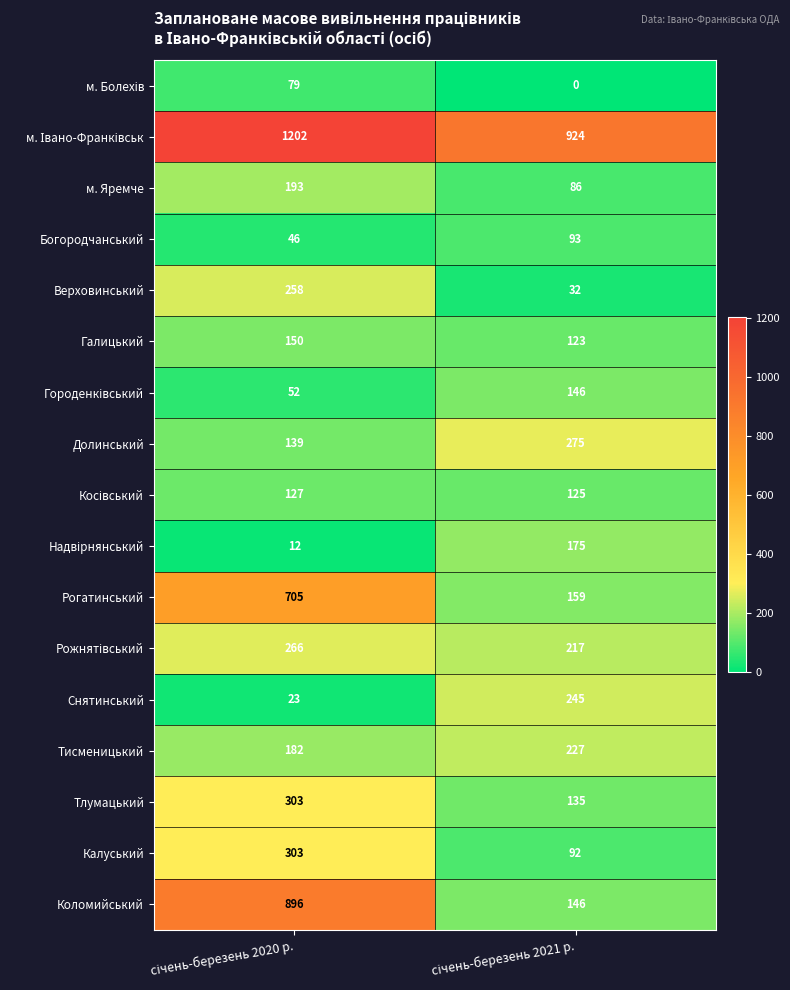

Which series has the largest range (max minus min)?

Коломийський